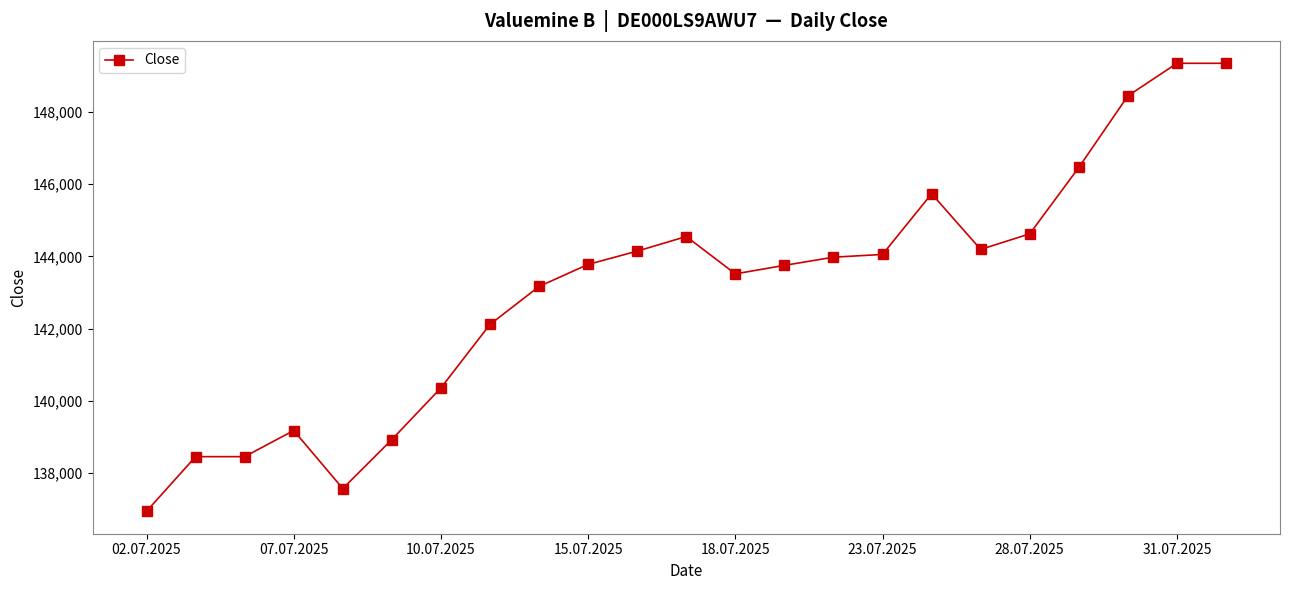

What is the difference between the second highest and minimum values?

12400